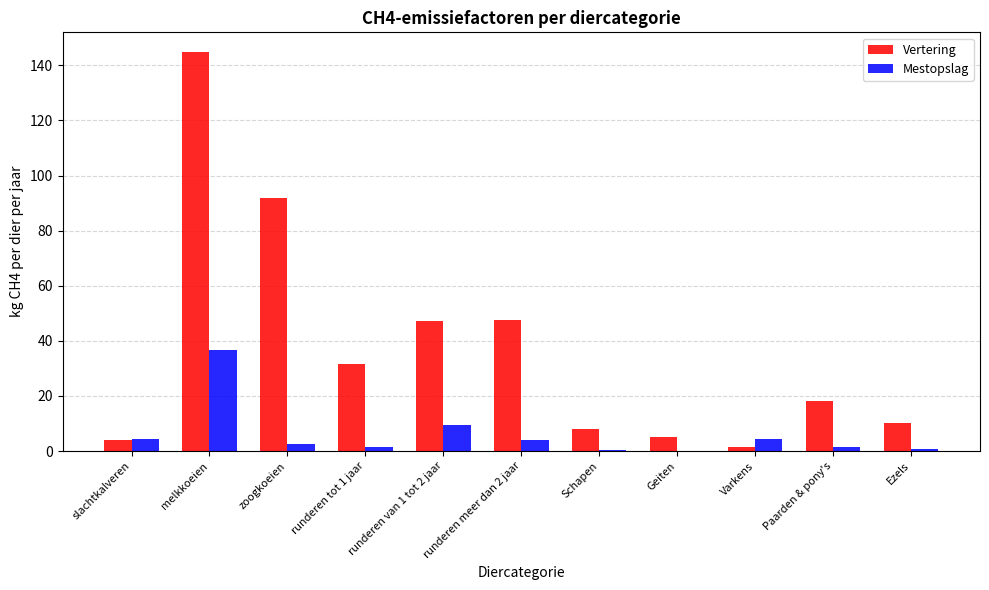

How many groups of bars are there?

11